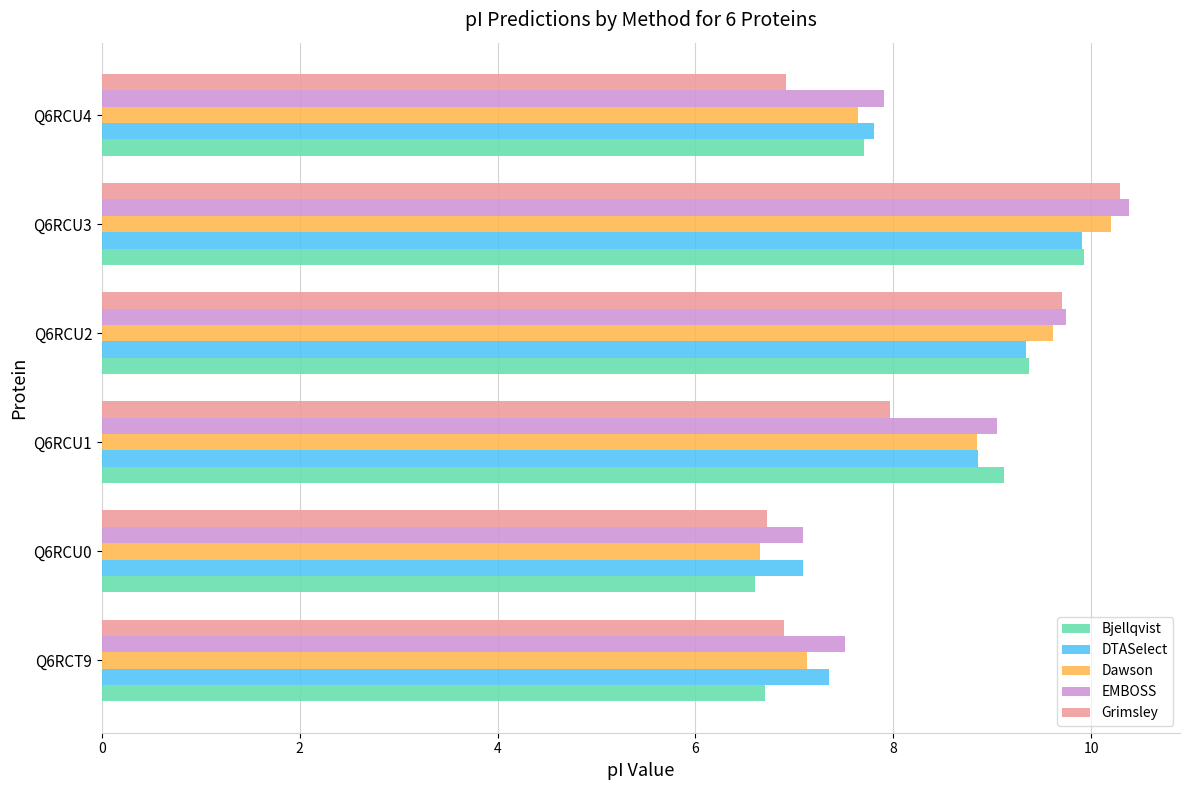

What is the maximum value for Dawson?

10.2